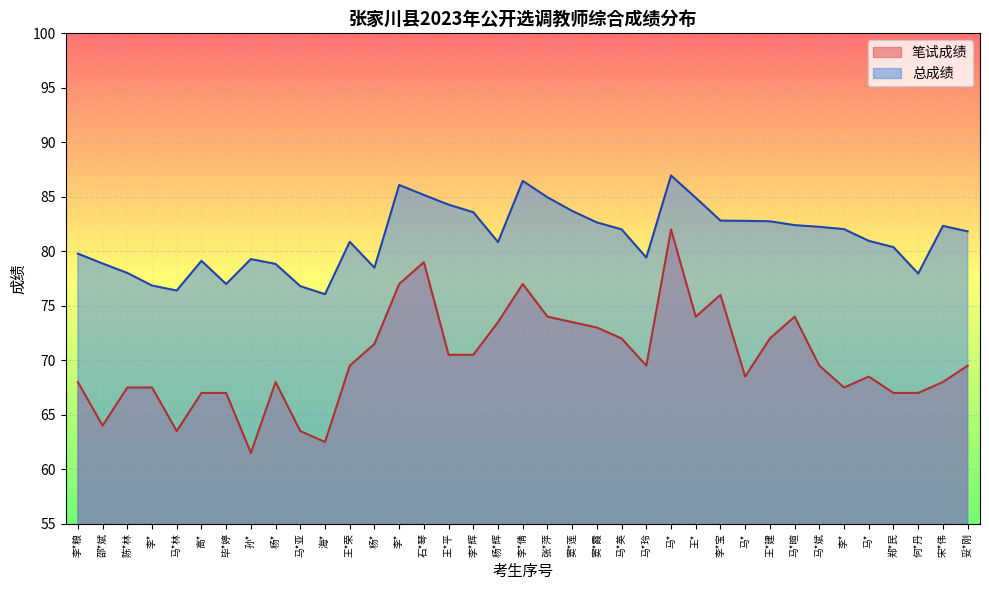

Reading right to left, transcribe all the data shown in this chart.

笔试成绩: 69.5	68.0	67.0	67.0	68.5	67.5	69.5	74.0	72.0	68.5	76.0	74.0	82.0	69.5	72.0	73.0	73.5	74.0	77.0	73.5	70.5	70.5	79.0	77.0	71.5	69.5	62.5	63.5	68.0	61.5	67.0	67.0	63.5	67.5	67.5	64.0	68.0
总成绩: 81.8	82.3	78.0	80.4	81.0	82.0	82.2	82.4	82.8	82.8	82.8	84.9	87.0	79.4	82.0	82.6	83.7	85.0	86.5	80.8	83.6	84.3	85.2	86.1	78.5	80.9	76.1	76.8	78.8	79.3	77.0	79.1	76.4	76.9	78.0	78.9	79.8